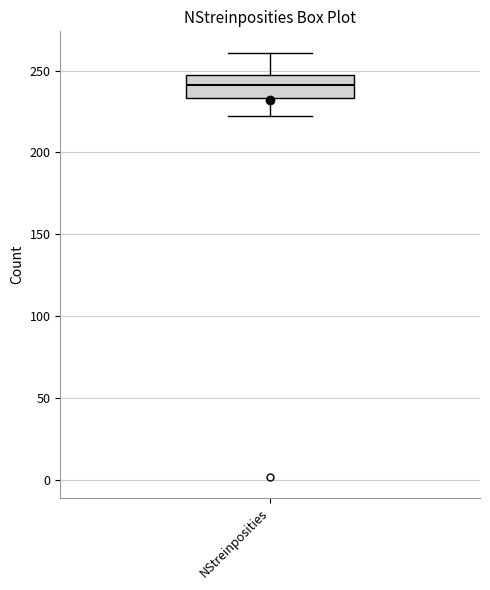

Transcribe this box plot: give where the median line is, the range the box spans, and where the two whiskers end, as read against the y-axis. The values are not printed on the chart, so give them approximately, as read against the axis.

median 240, box 235 to 245, whiskers 220 to 260